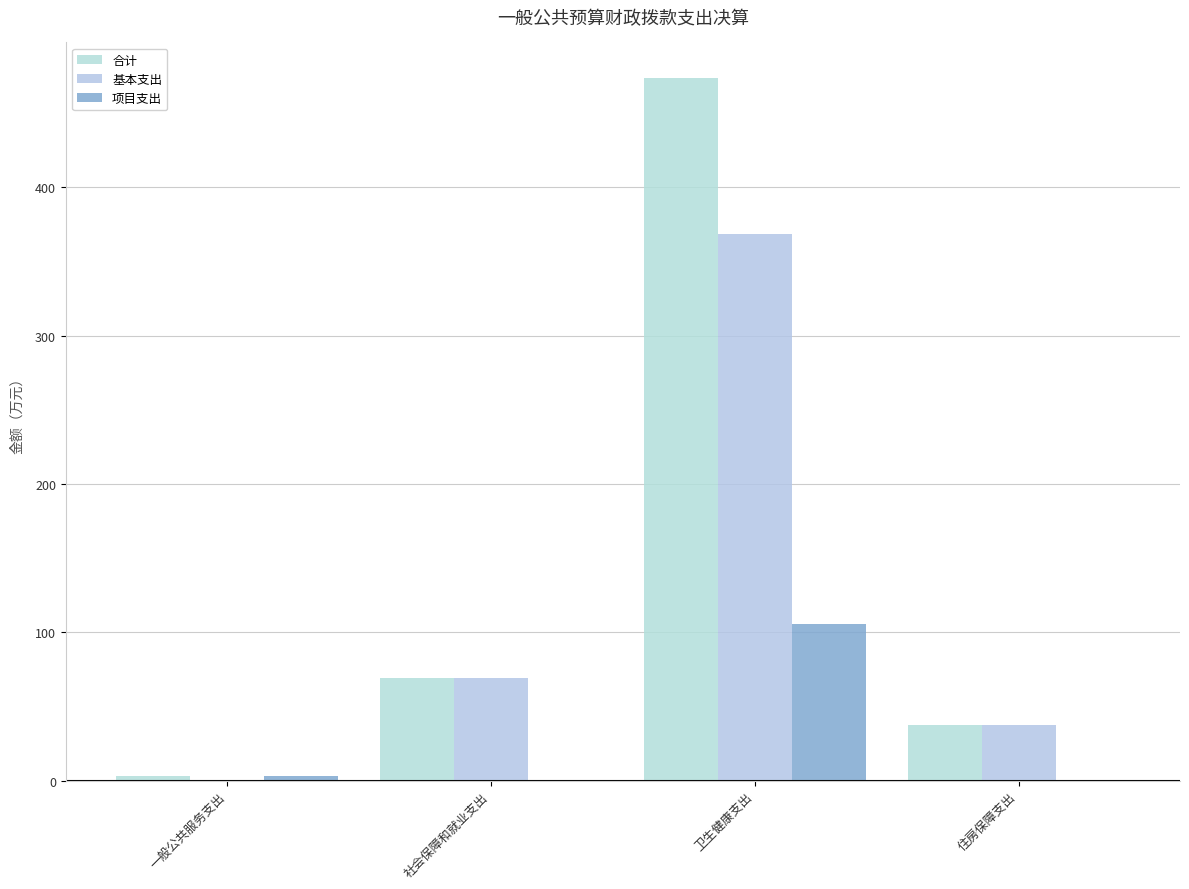

At 住房保障支出, list the series in order from smallest to largest.

项目支出, 合计, 基本支出